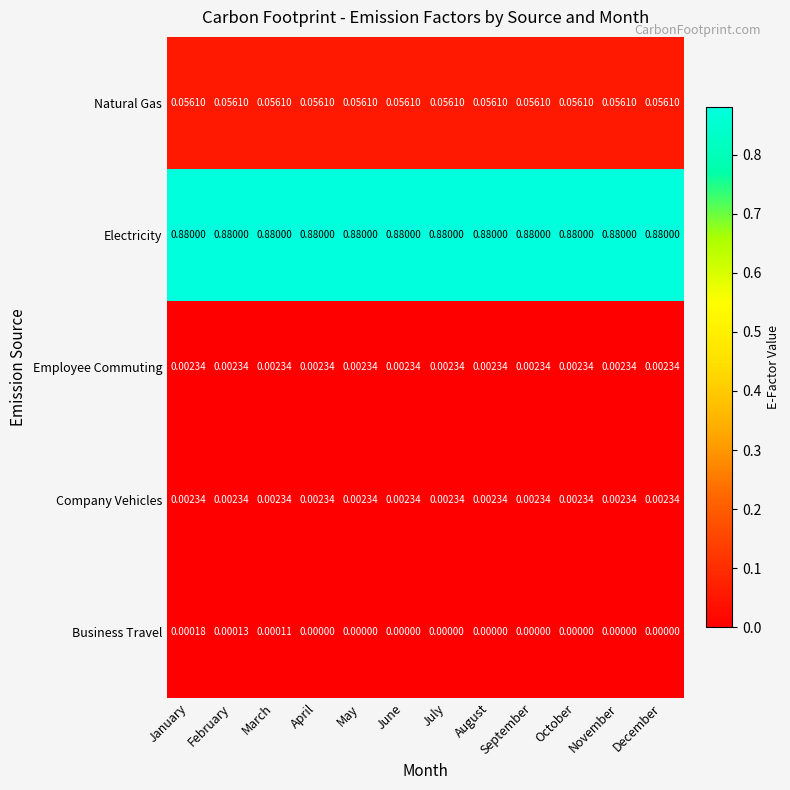

Which series changed the most between February and July?

Business Travel